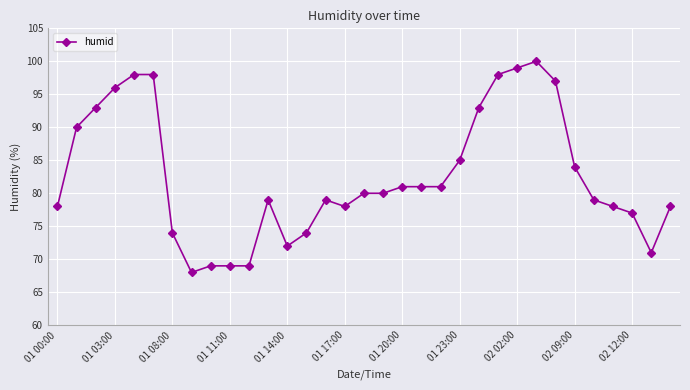

What is the value of the 17th point from the left?

80